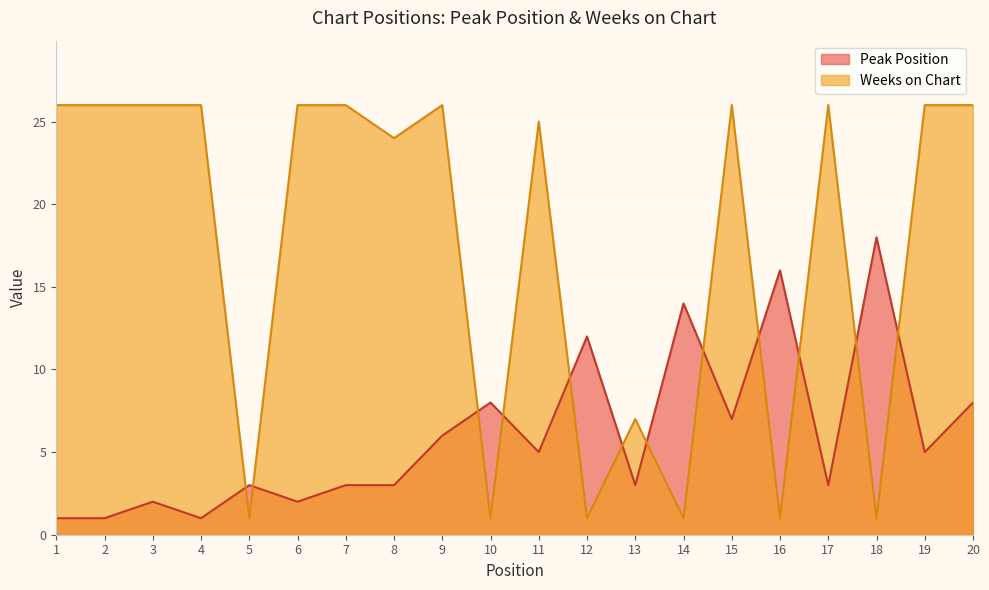

True or false: Weeks on Chart and Peak Position cross at least once.

True